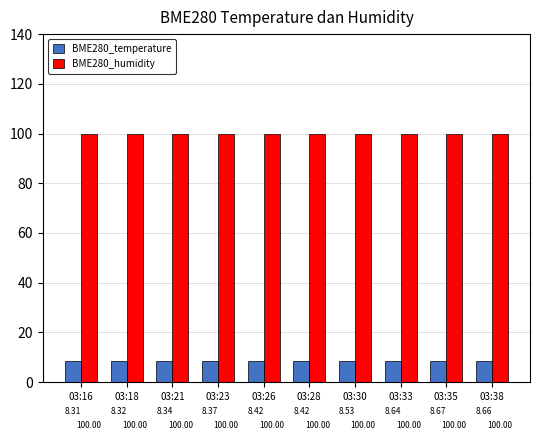

What value does the BME280_humidity series have at 03:18?

100.0